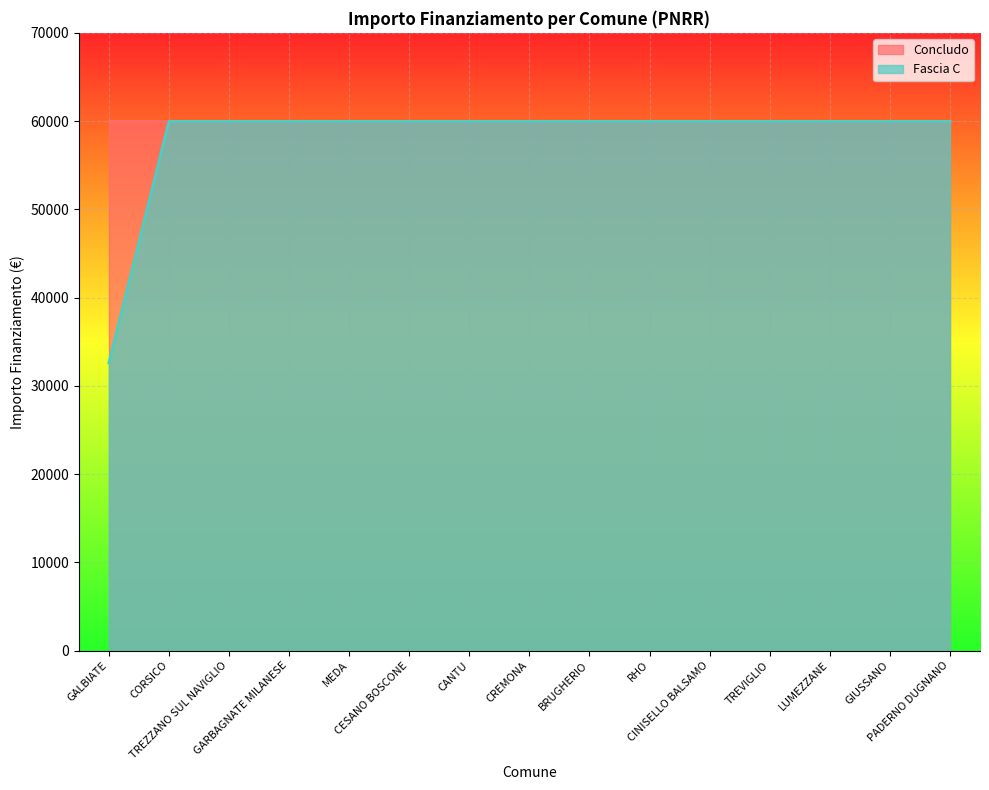

Read the value at CORSICO, to the nearest 10.

59970